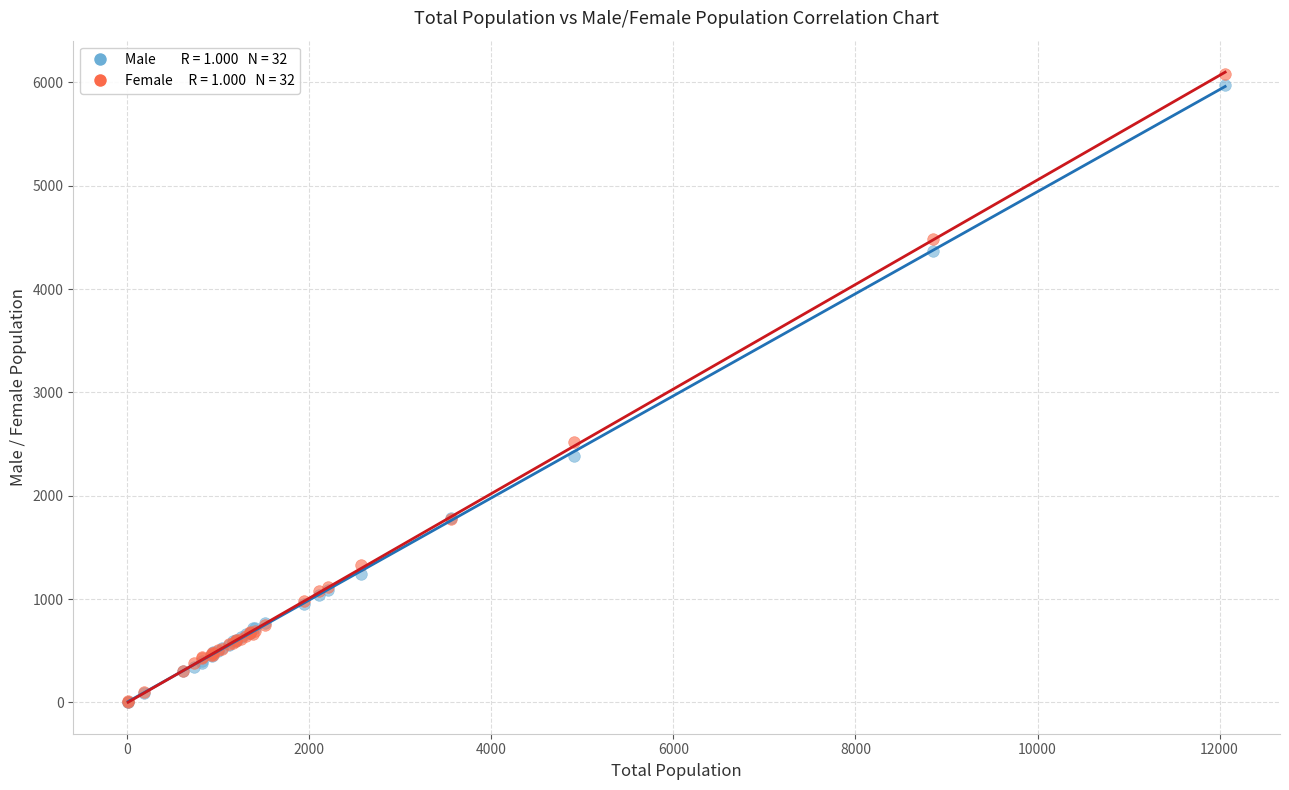

Across all series, what Y value is closest to 3044?

2522